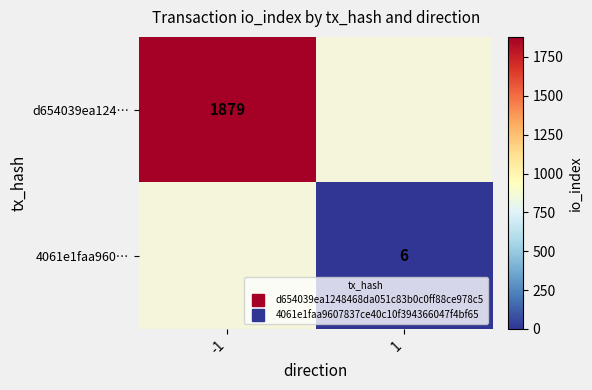

At 1, list the series in order from largest to smallest.

4061e1faa960…, d654039ea124…